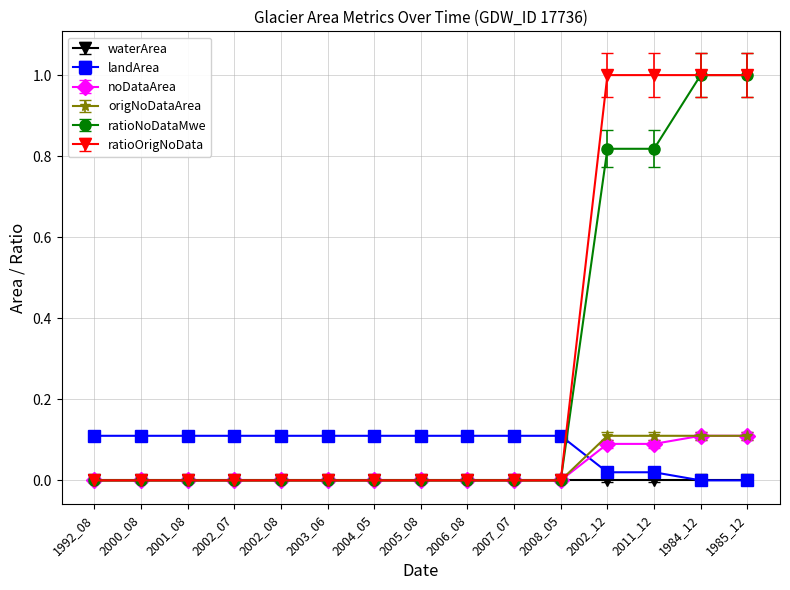

What position from the left is 2004_05?

7